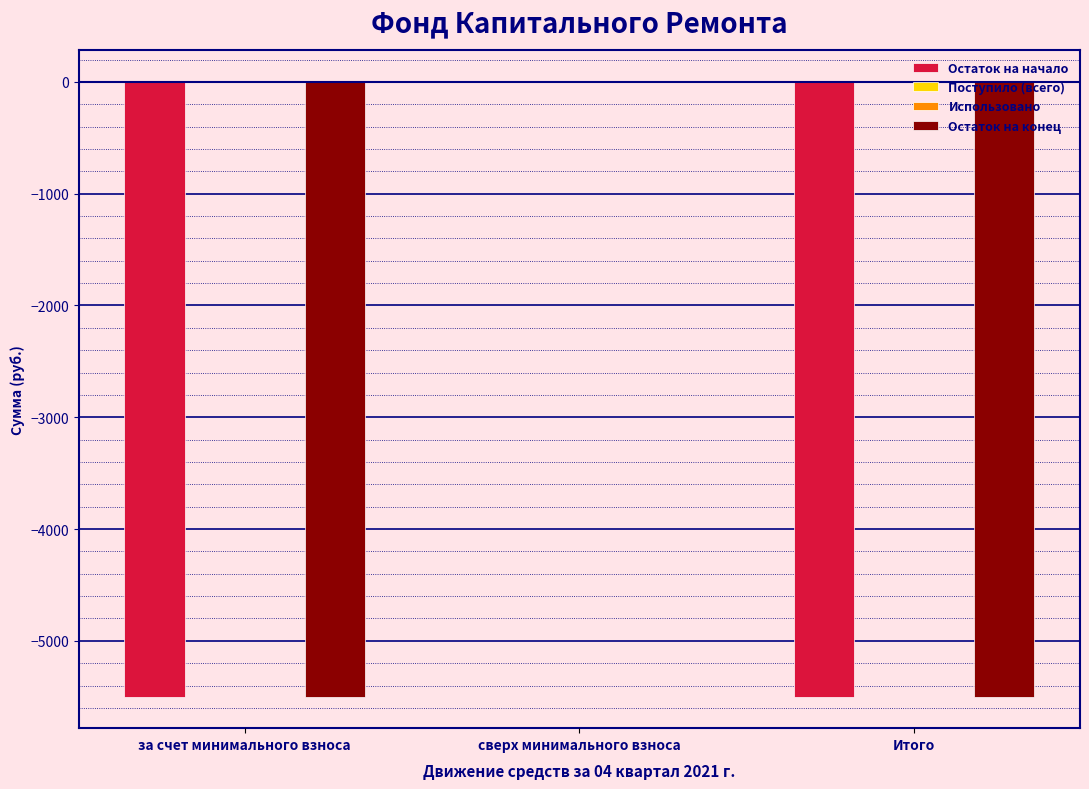

Which series changed the most between сверх минимального взноса and Итого?

Остаток на начало